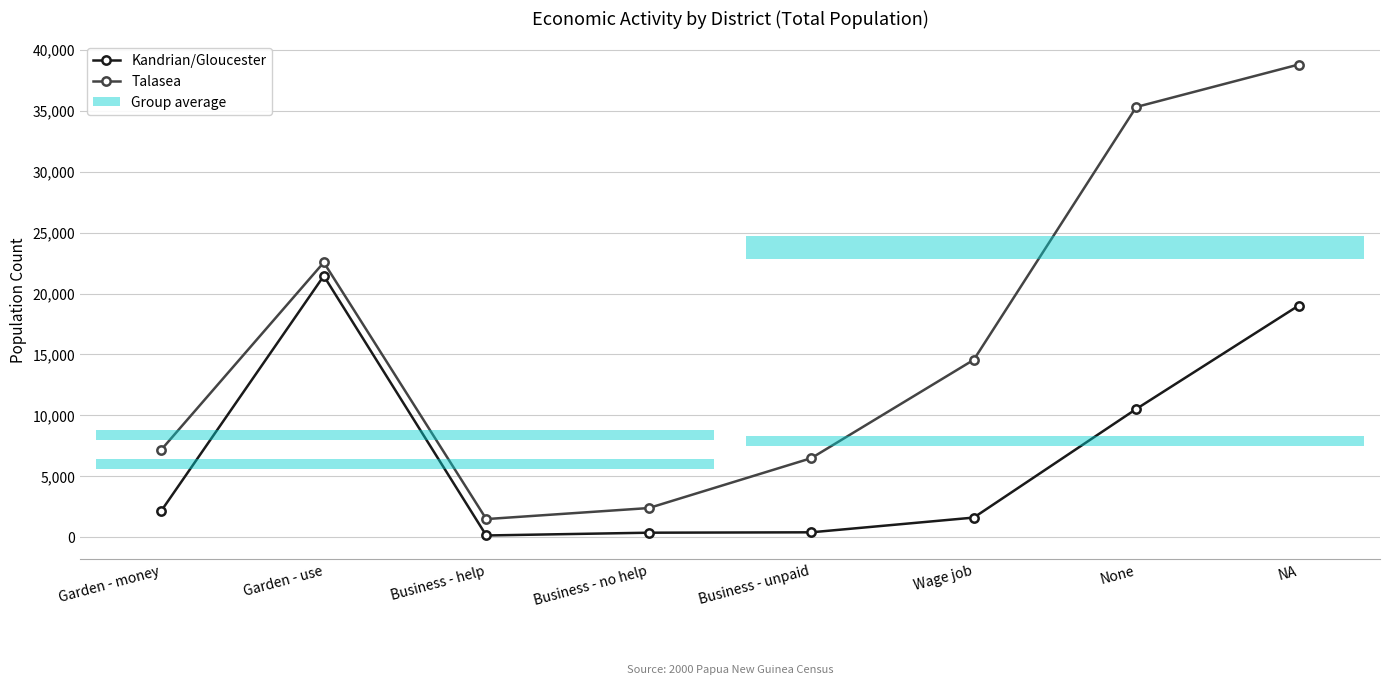

What position from the left is Business - no help?

4